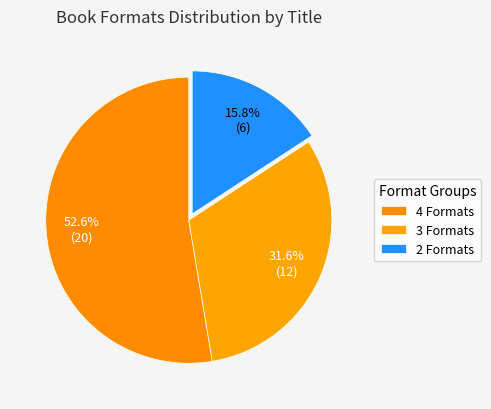

Count the number of slices in the pie.

3